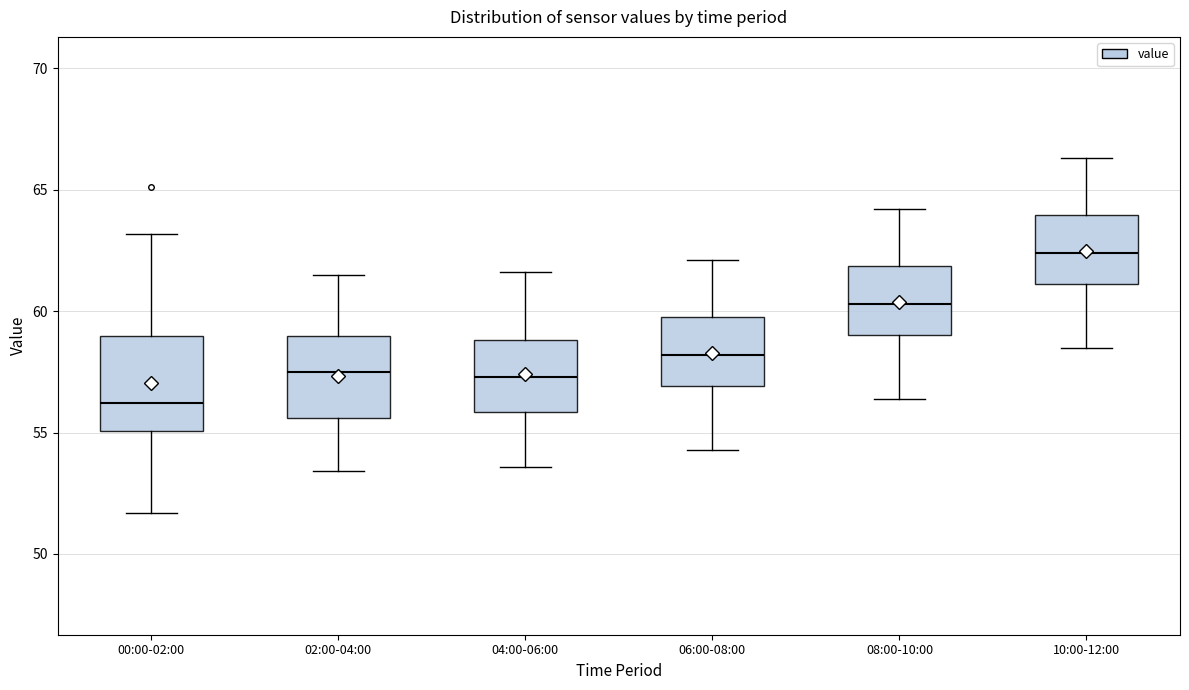

Which box is the tallest, from its lower edge to its upper edge?

00:00-02:00